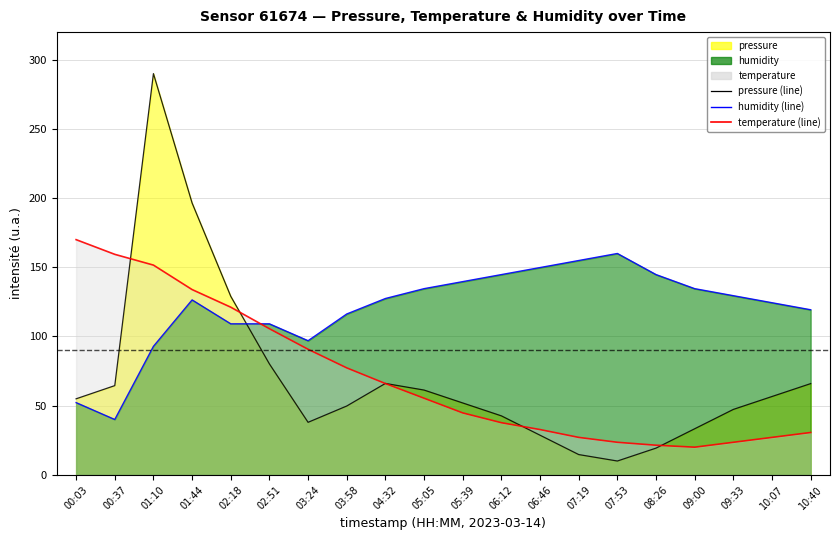

True or false: humidity (line) has a value of 10.2 at 00:37.

False